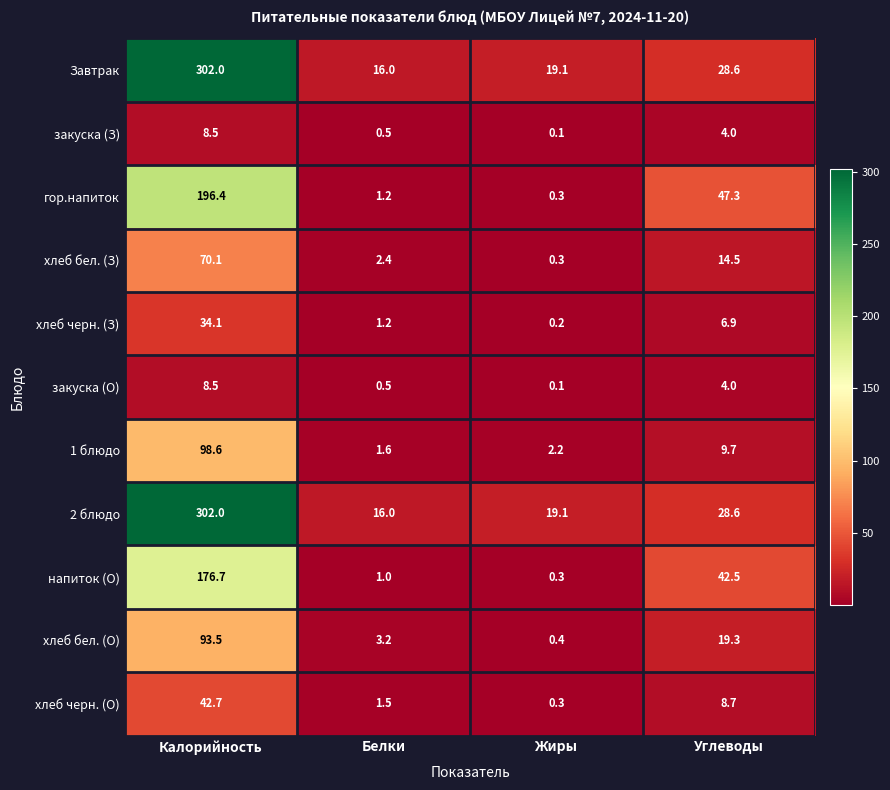

What is the sum of the напиток (О) values at Белки and Жиры?

1.3